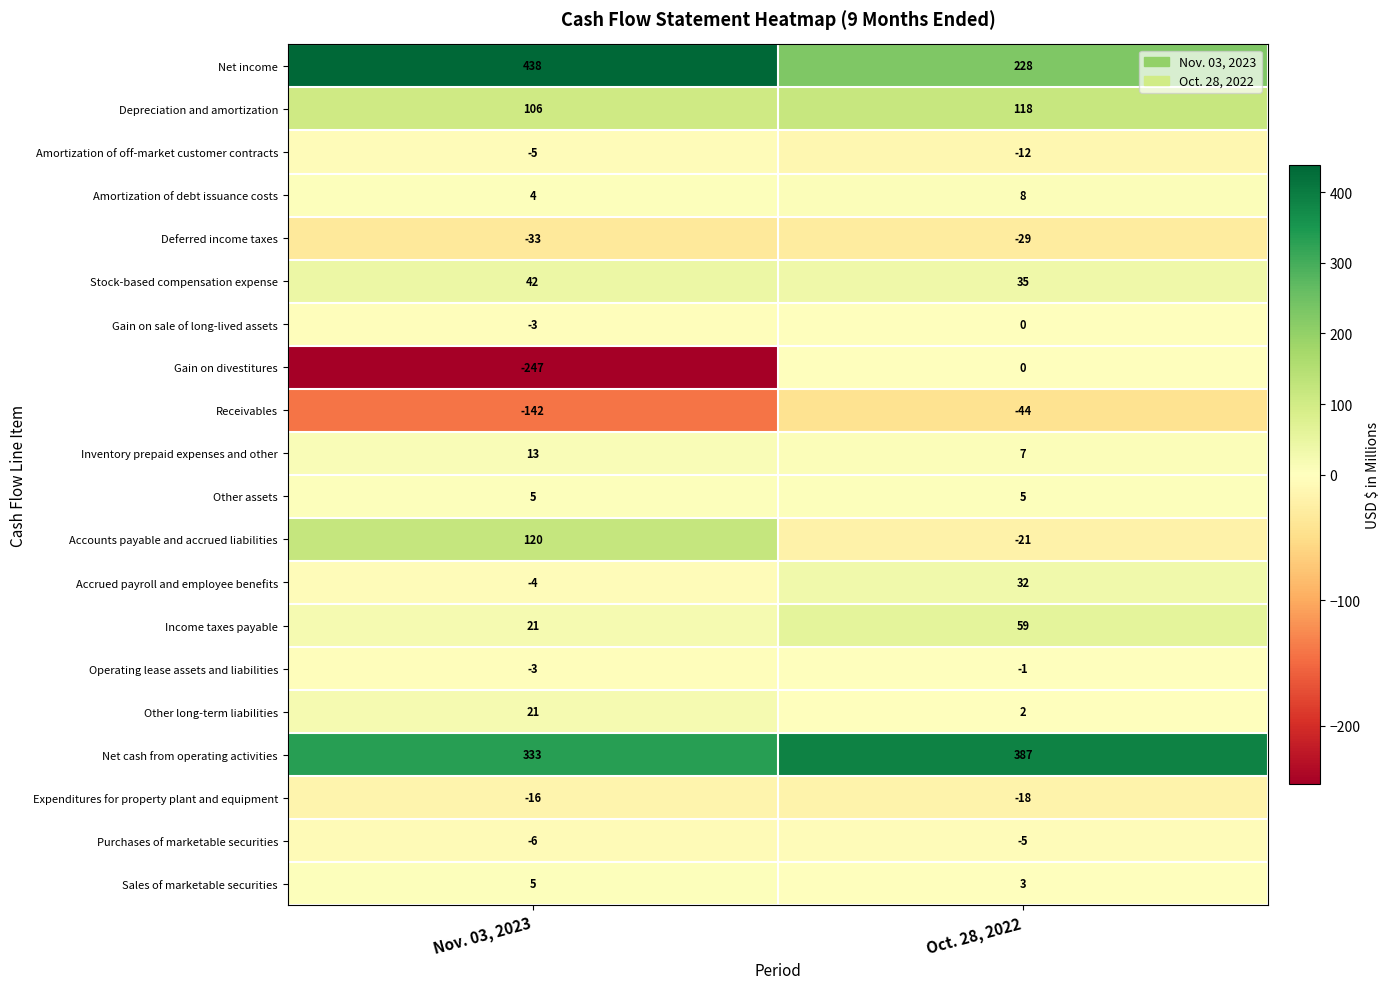

What is the average value of the Net cash from operating activities series?

360